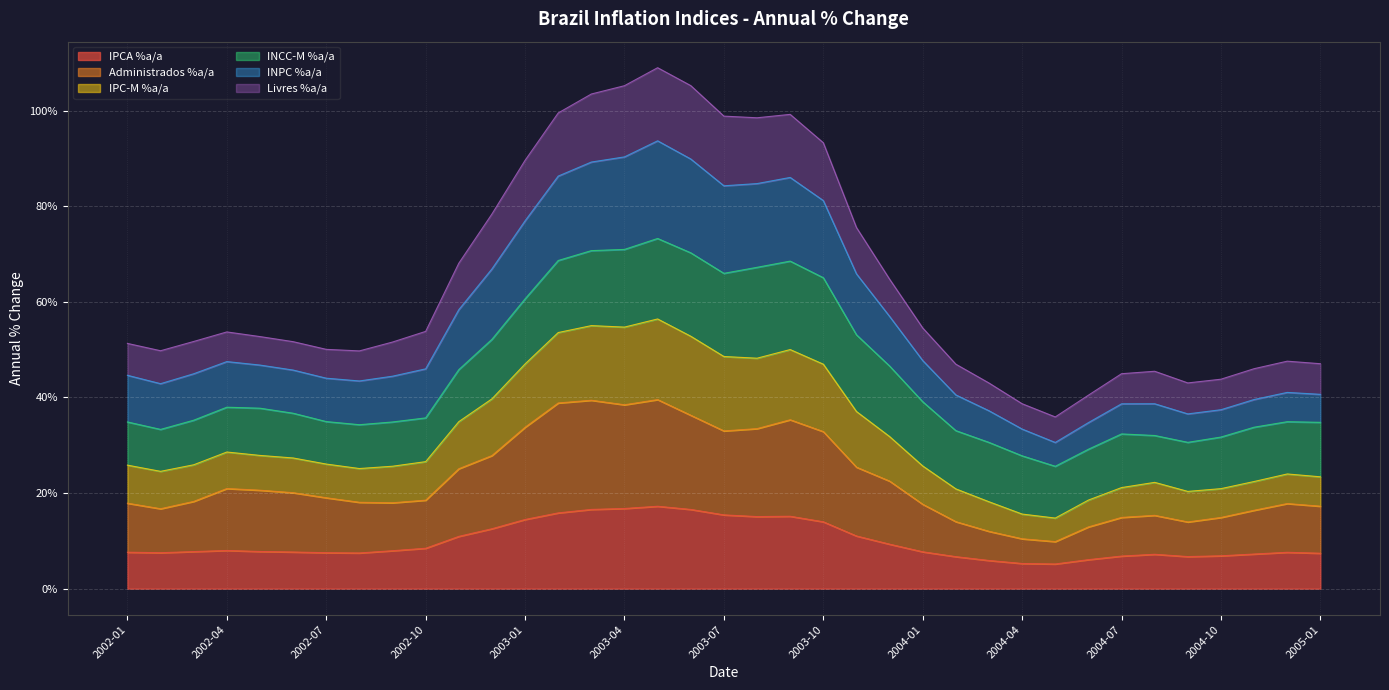

Does the chart display data point markers on the line(s)?

No